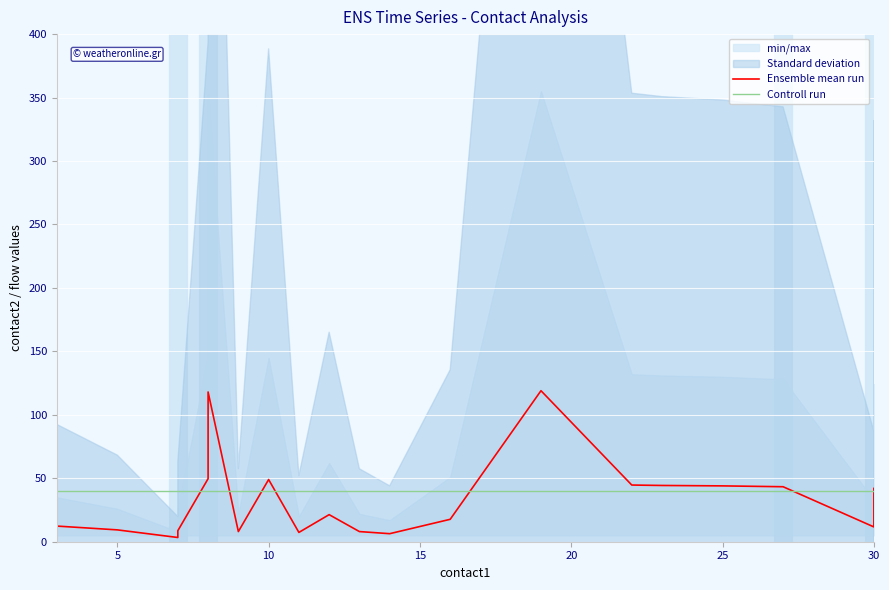

Is it true that Ensemble mean run equals 15.5 at 15?

False